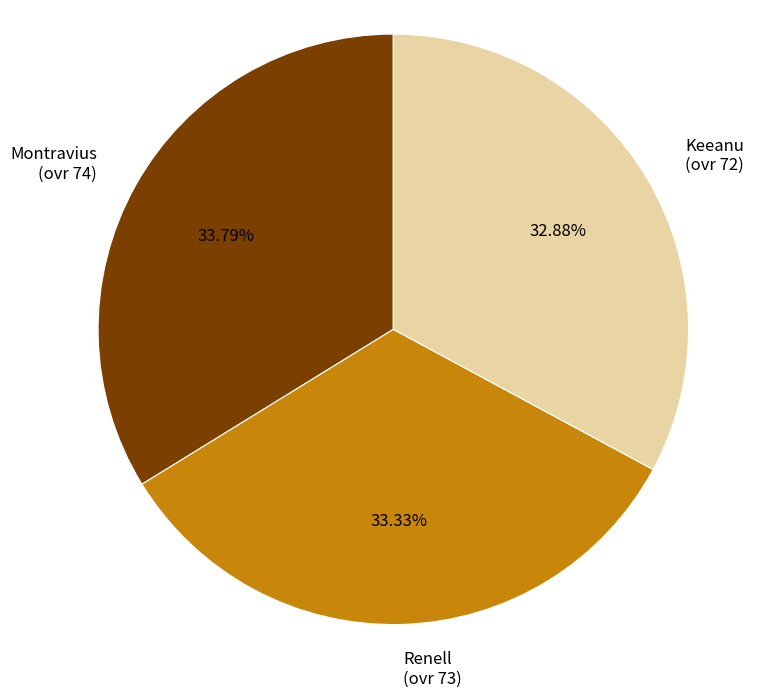

Is there any slice that represents more than half of the pie?

No